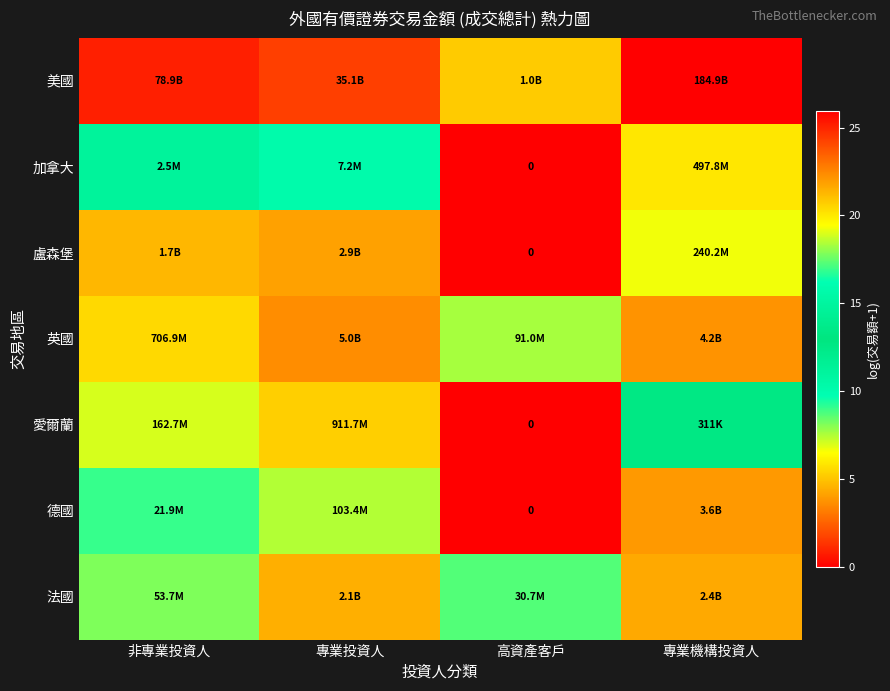

Which series has the largest total across all categories?

美國